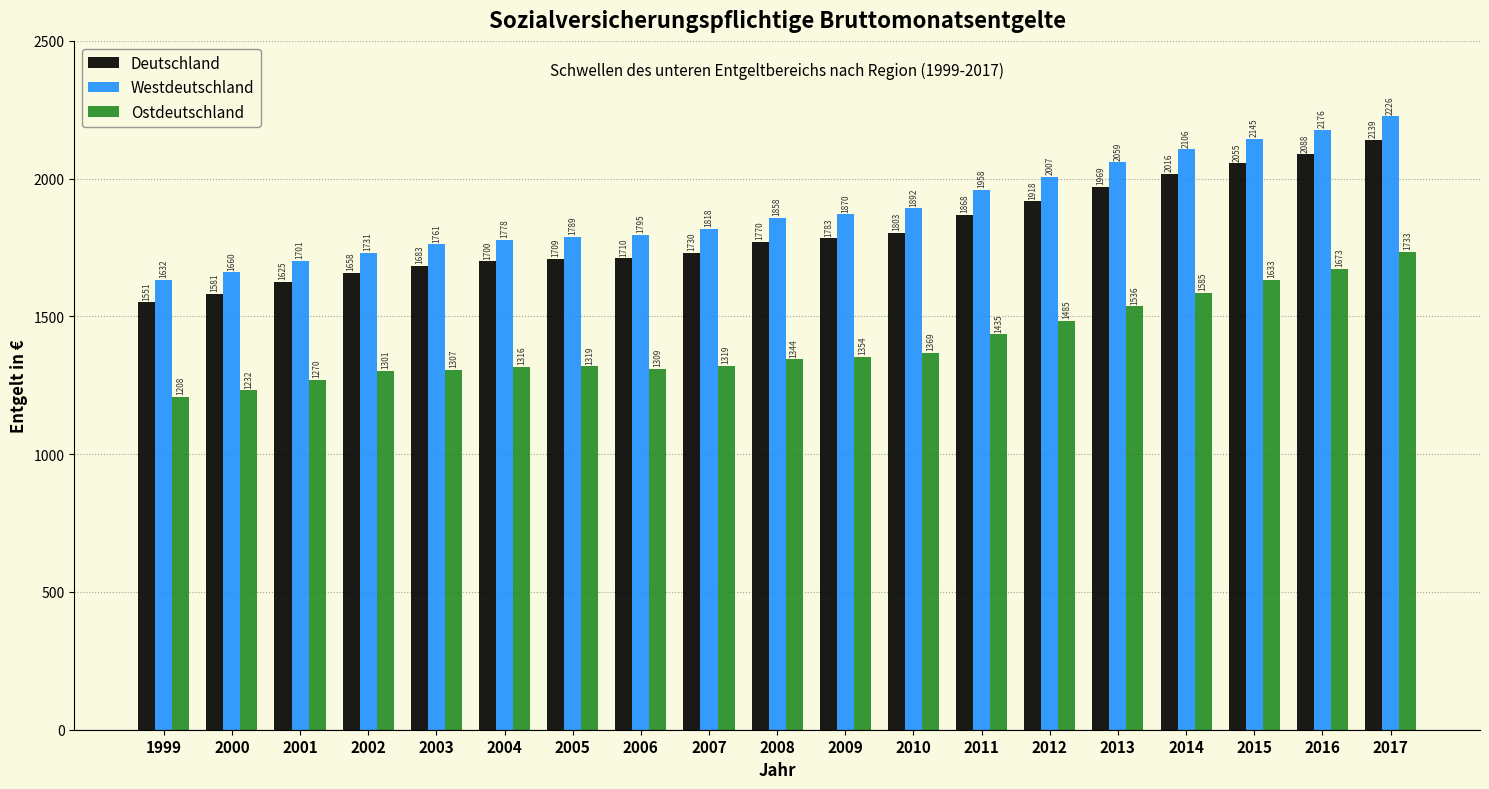

What value does the Deutschland series have at 2008?

1769.5